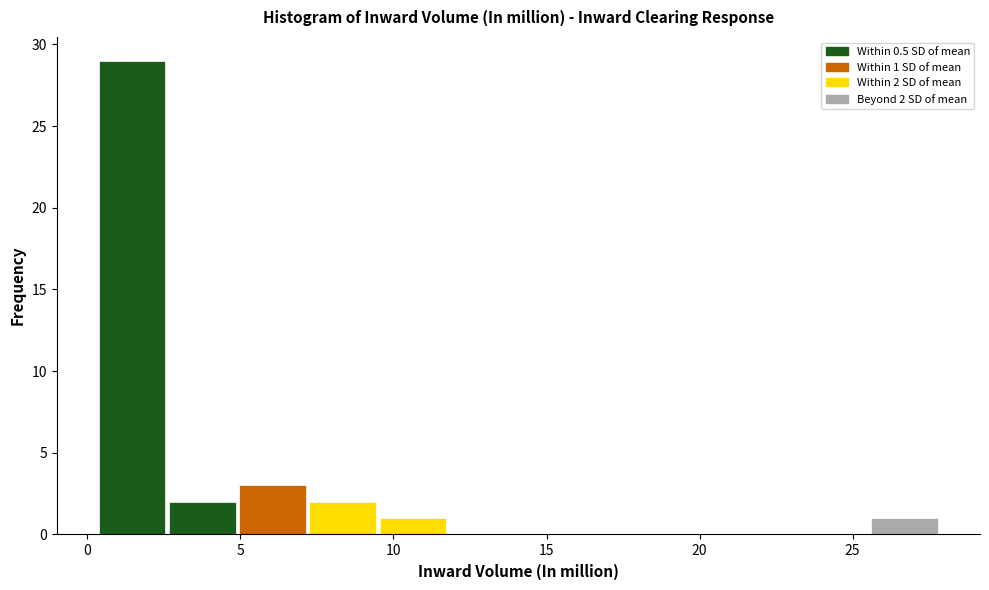

Over which range of the x-axis is the bar tallest?

0.5 to 2.5